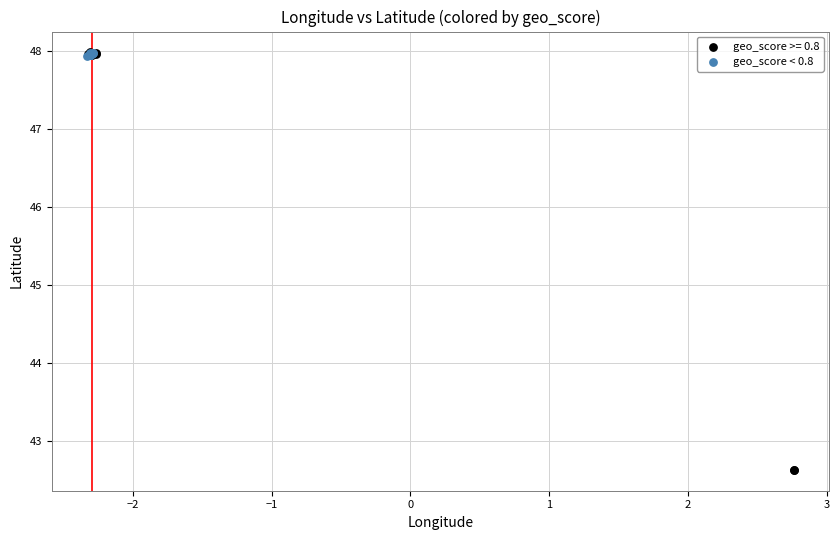

Which series reaches the minimum Y coordinate?

geo_score >= 0.8